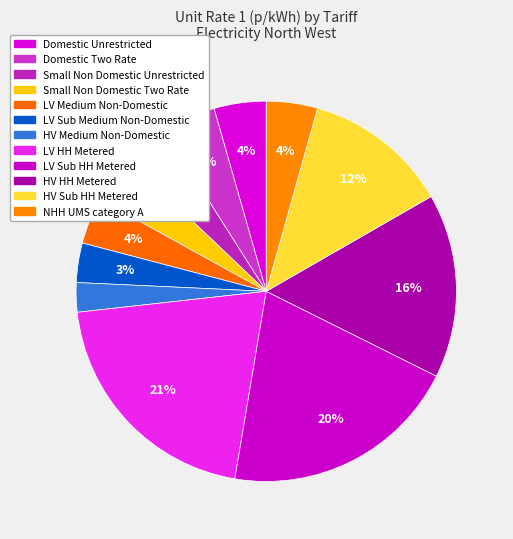

To the nearest percent, what is the combined percentage of HV HH Metered and NHH UMS category A?

20%